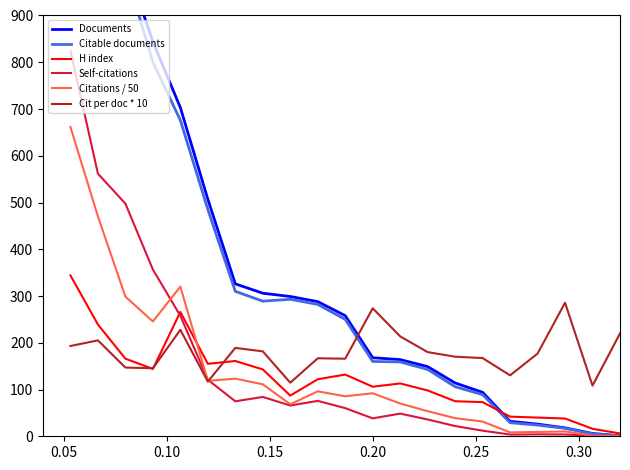

True or false: Documents and Citations / 50 intersect in this chart.

False